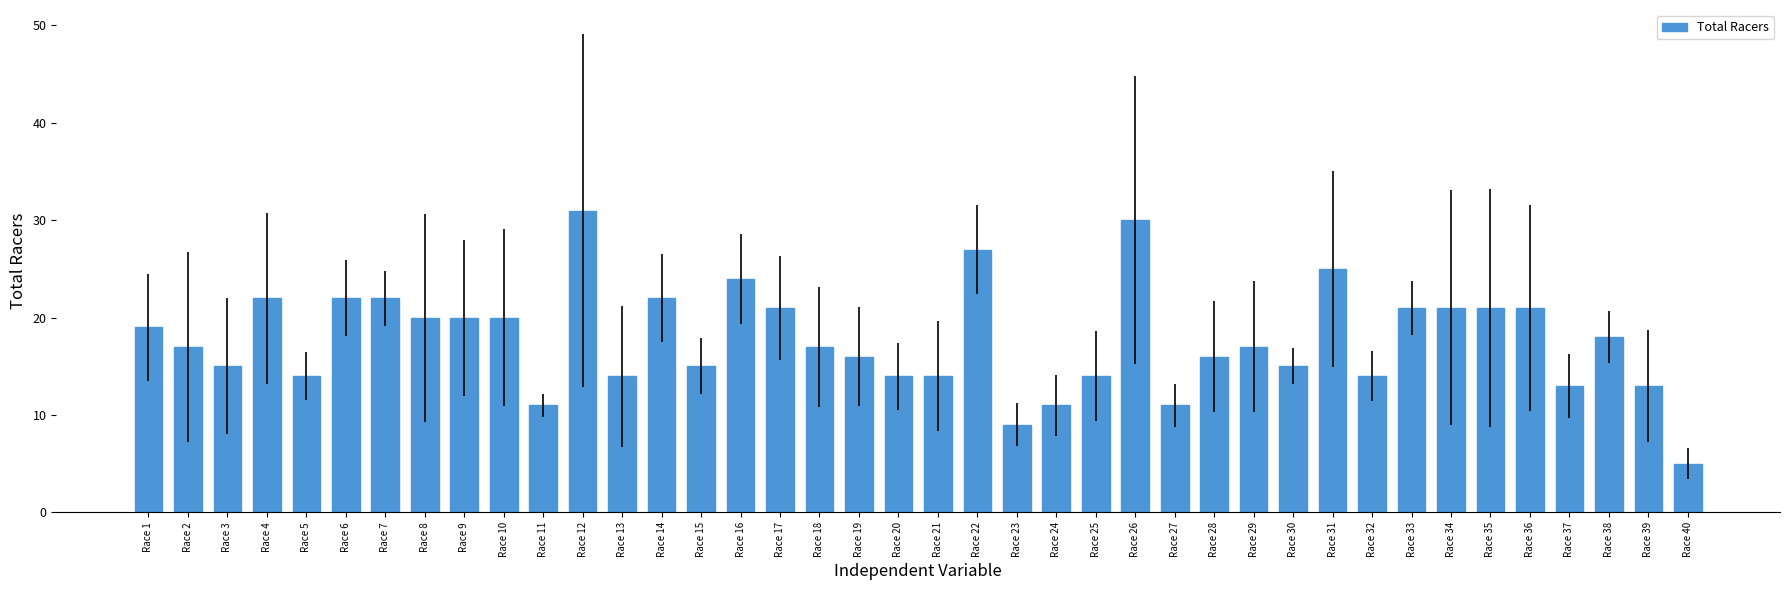

Reading right to left, extract all data points from this chart.

5	13	18	13	21	21	21	21	14	25	15	17	16	11	30	14	11	9	27	14	14	16	17	21	24	15	22	14	31	11	20	20	20	22	22	14	22	15	17	19